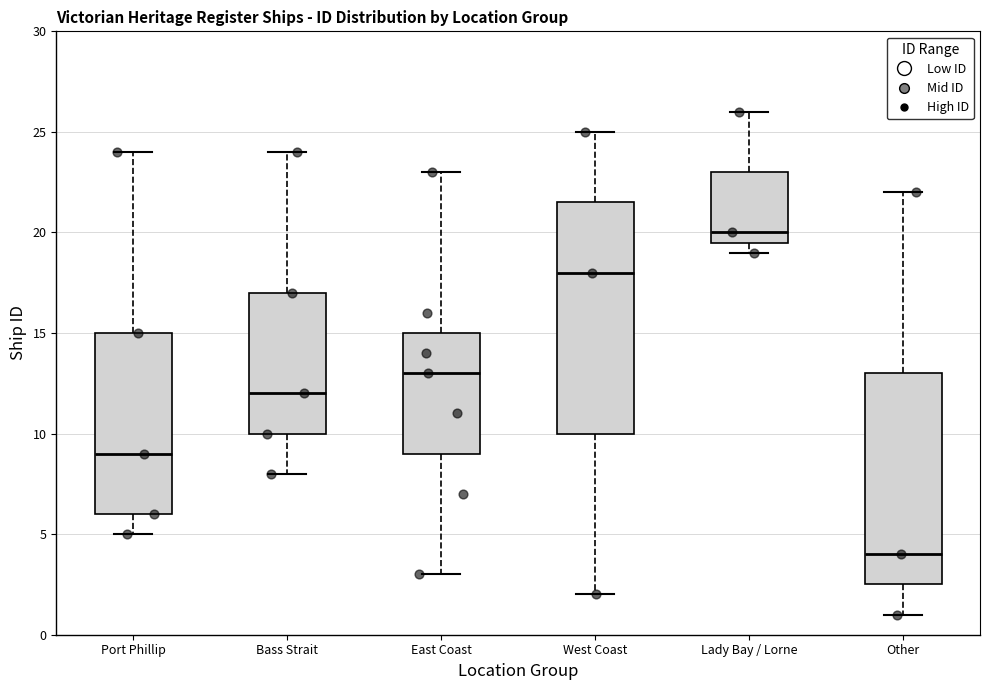

Where is the upper edge of the box for Other on the y-axis? The values are not printed on the chart, so give them approximately, as read against the axis.

13.0